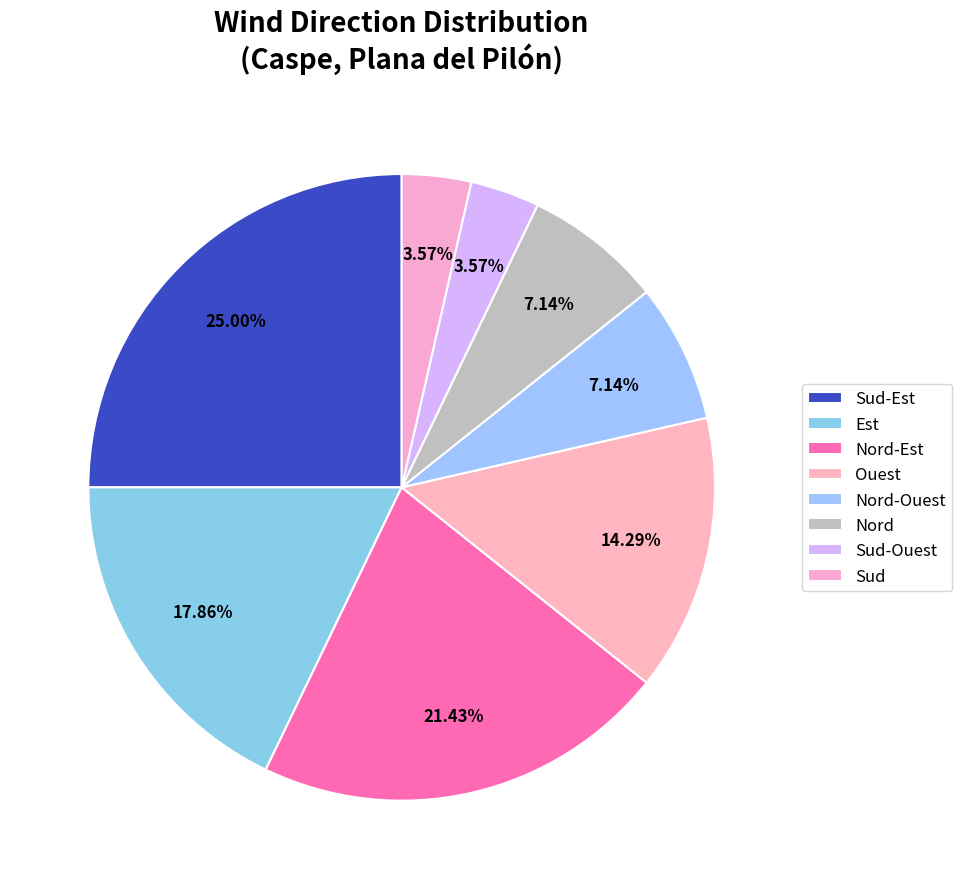

Is Nord-Ouest the majority of the pie?

No